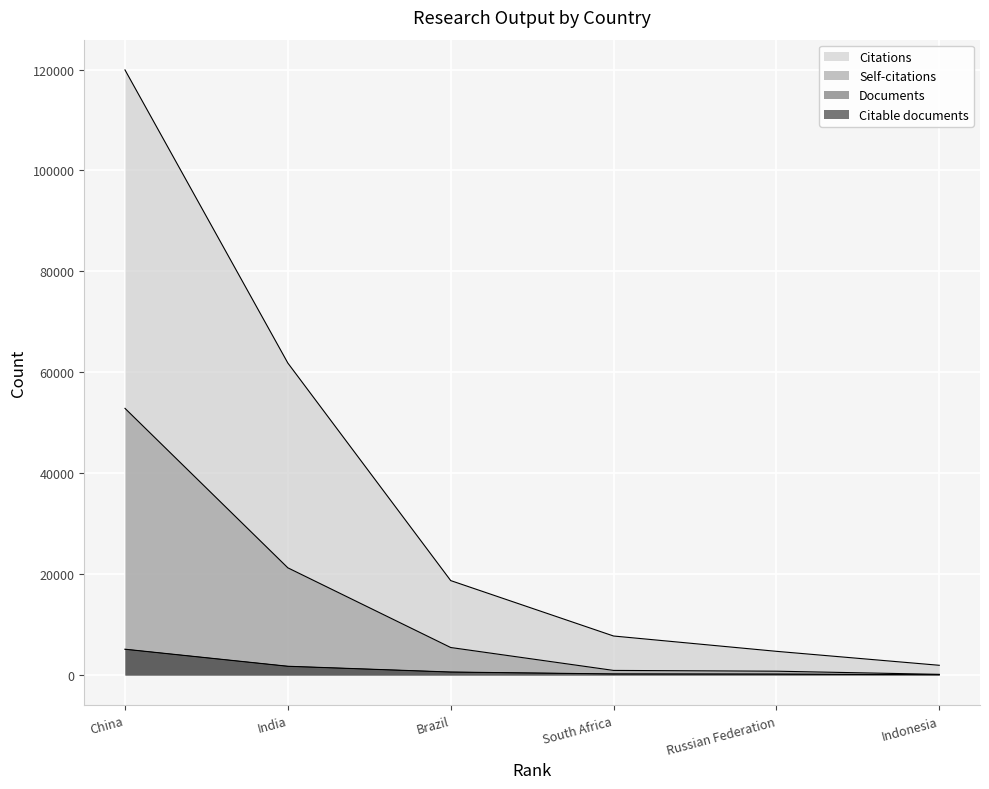

At Russian Federation, list the series in order from smallest to largest.

Citable documents, Documents, Self-citations, Citations